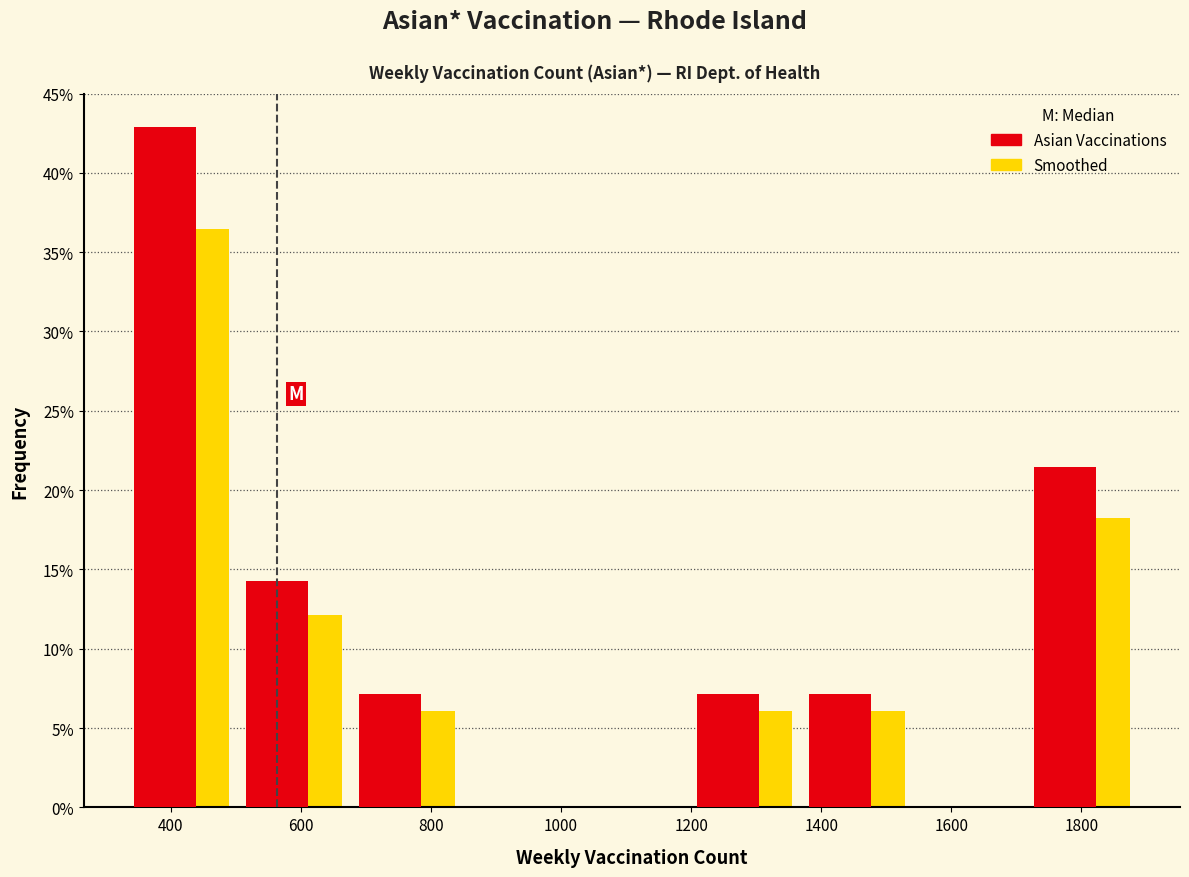

In the Asian Vaccinations series, which range on the x-axis has the tallest bar?

340 to 500